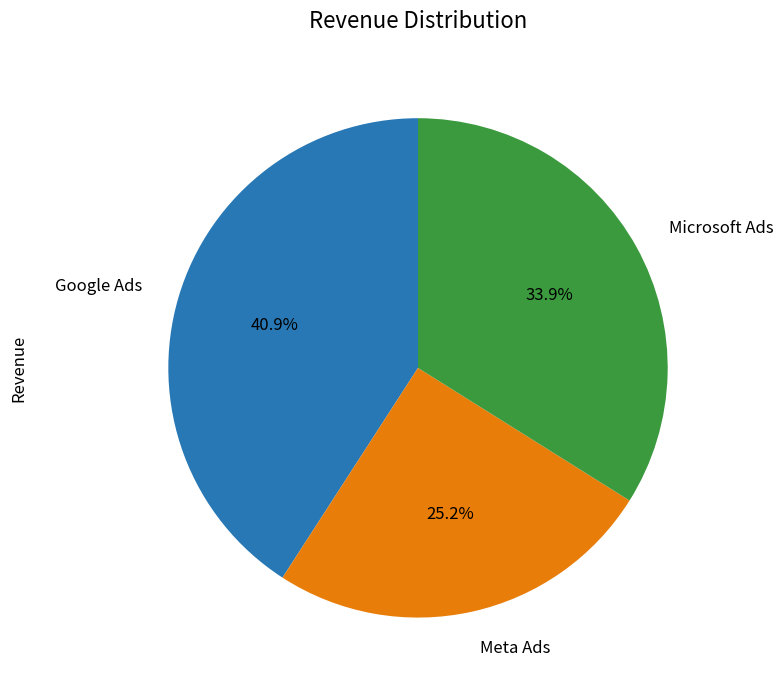

Count the number of slices in the pie.

3